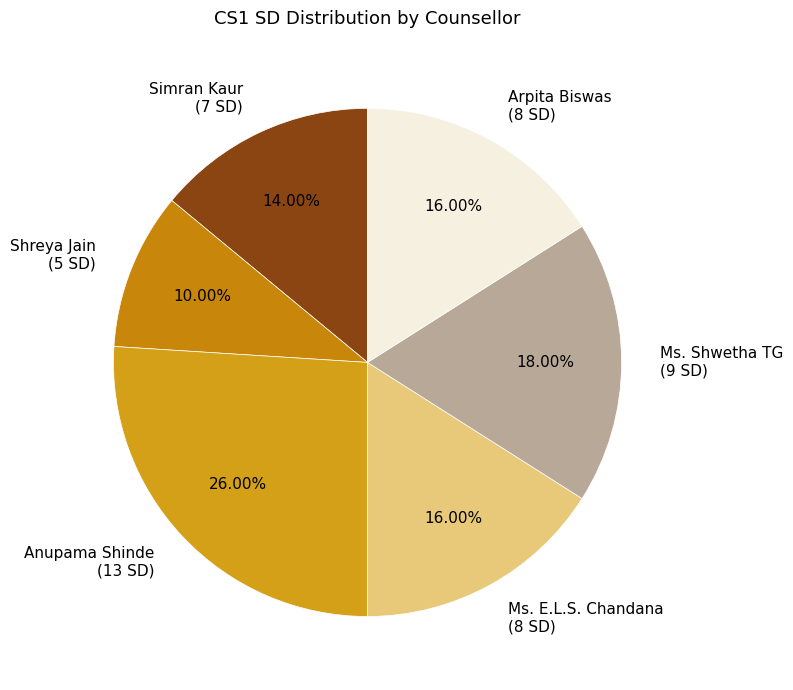

Between Ms. Shwetha TG (9 SD) and Shreya Jain (5 SD), which is larger?

Ms. Shwetha TG (9 SD)